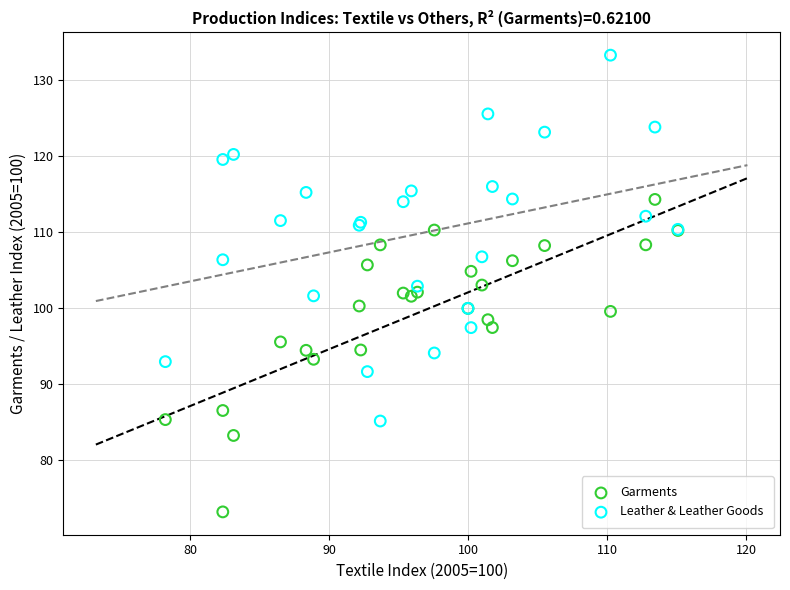

Which series has the widest spread of Y values?

Leather & Leather Goods